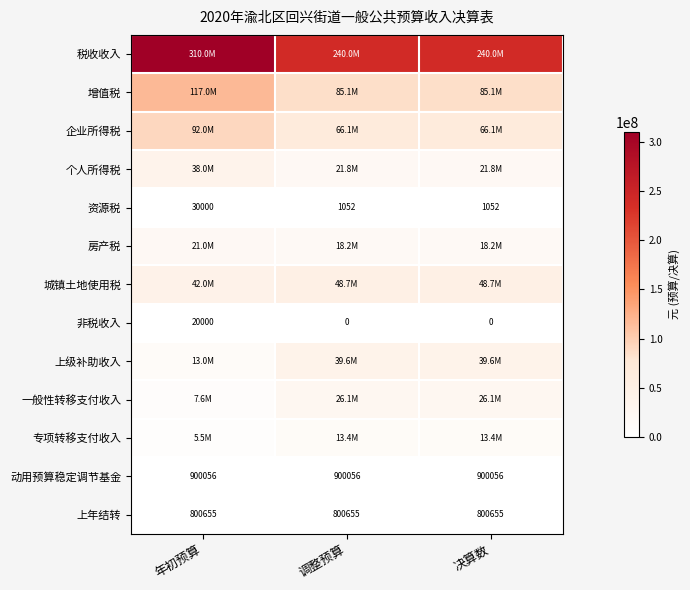

How many values in the 非税收入 series exceed 0?

1